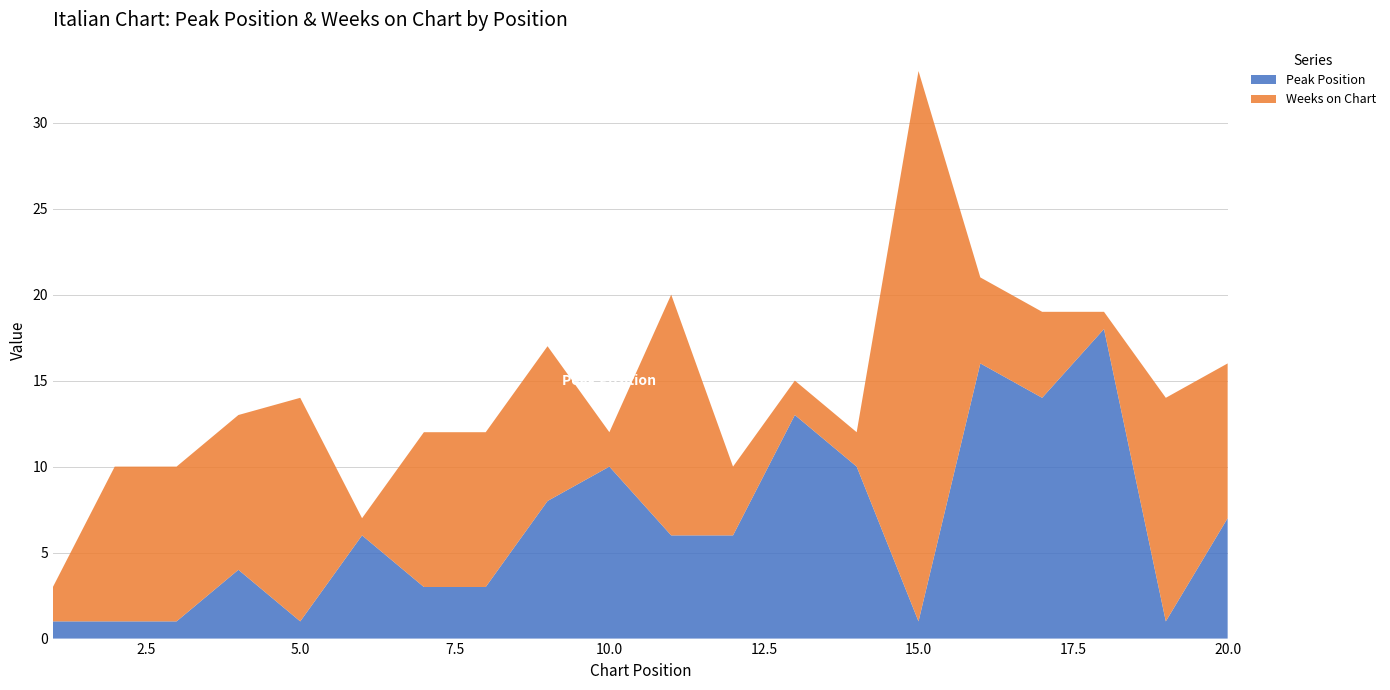

Reading left to right, transcribe all the data shown in this chart.

Peak Position: 1	1	1	4	1	6	3	3	8	10	6	6	13	10	1	16	14	18	1	7
Weeks on Chart: 2	9	9	9	13	1	9	9	9	2	14	4	2	2	32	5	5	1	13	9